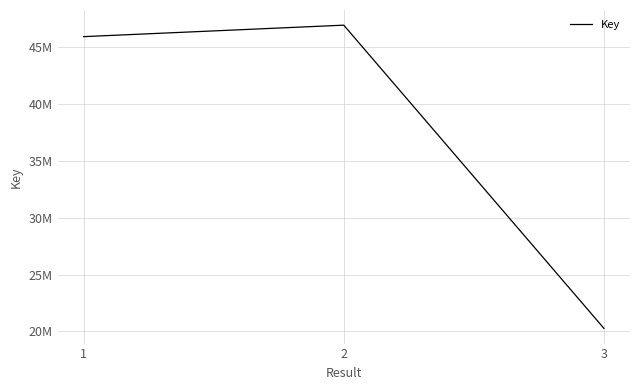

Is this an area chart (filled region under the line)?

No